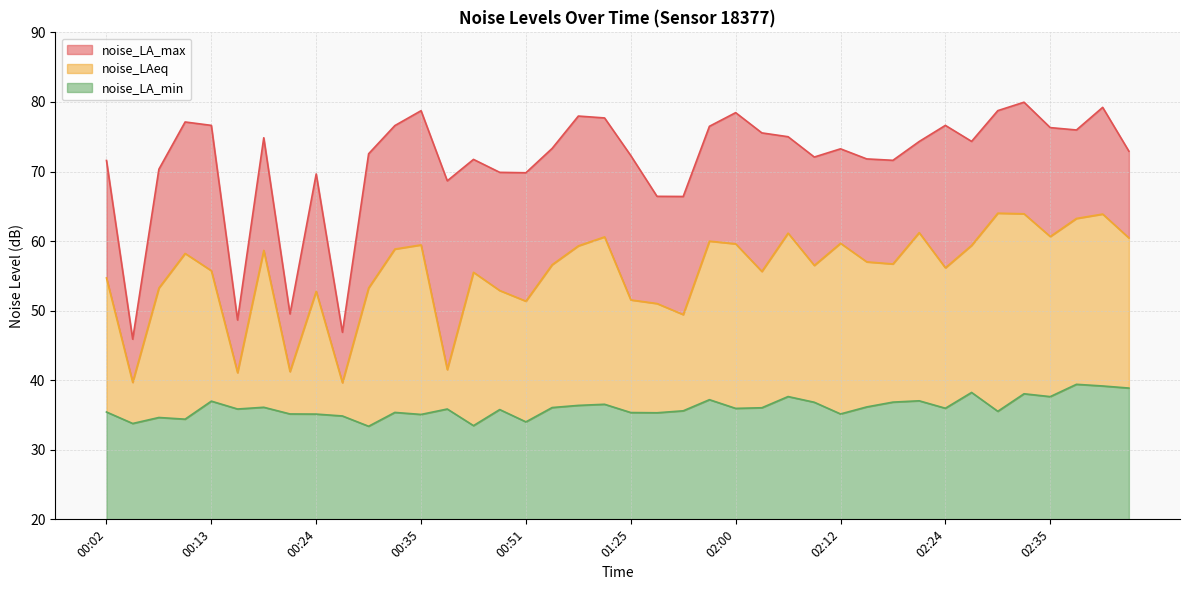

True or false: noise_LA_max and noise_LA_min cross at least once.

False